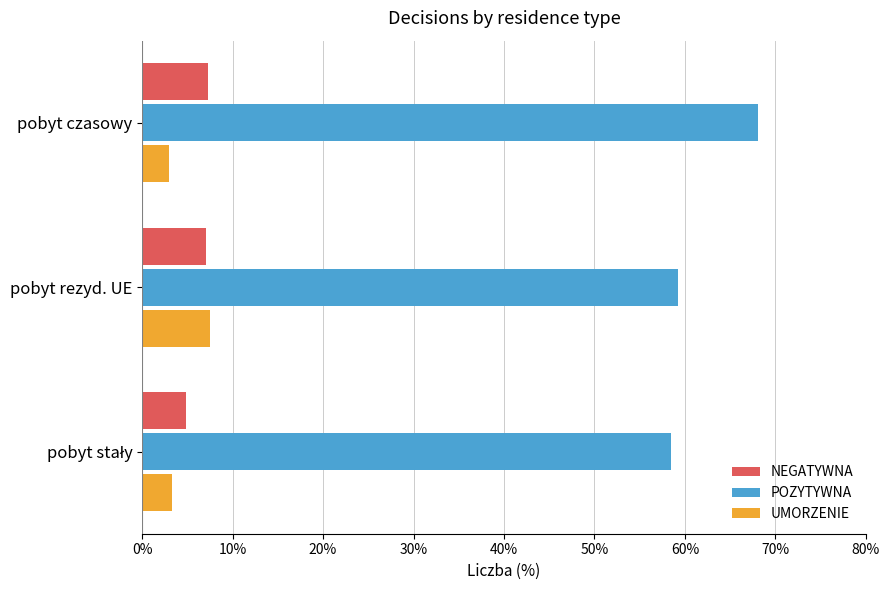

What is the minimum value for UMORZENIE?

3.0